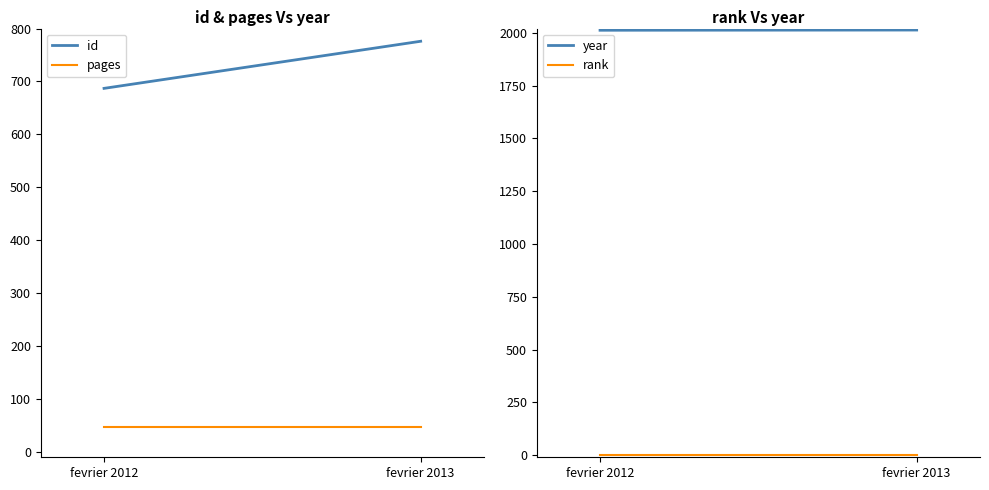

How many lines are shown in the chart?

4